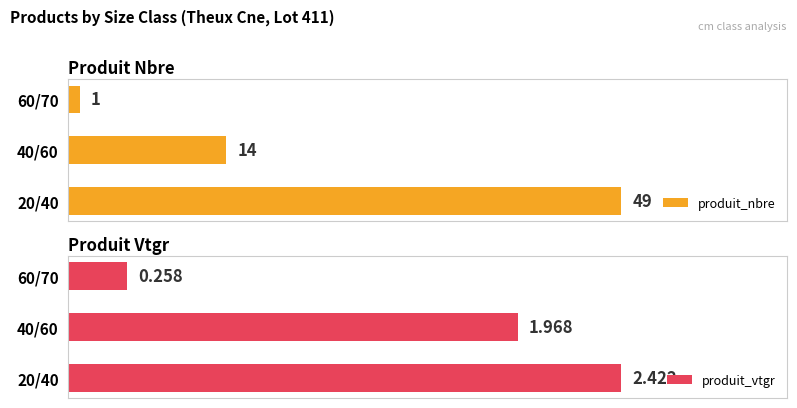

List the labels in order of produit_nbre value, smallest first.

60/70, 40/60, 20/40